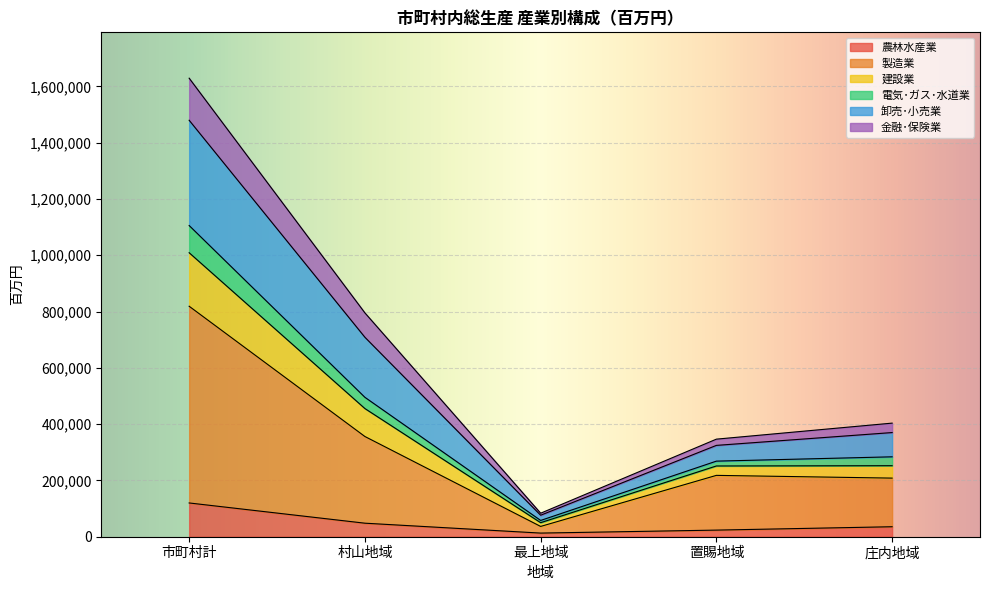

What value does the 農林水産業 series have at 市町村計?

119951